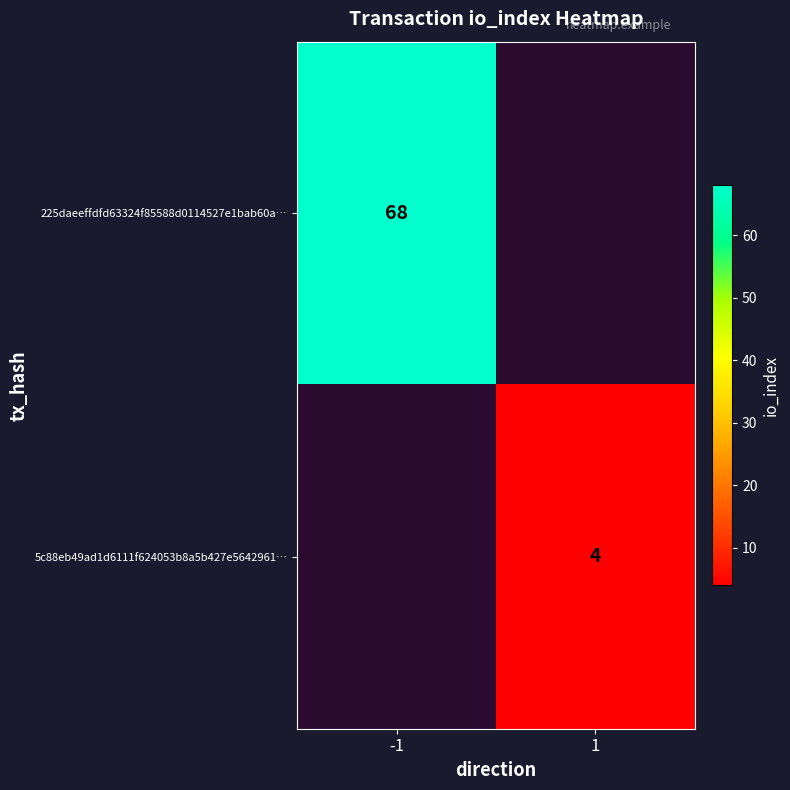

Count the number of categories in the chart.

2